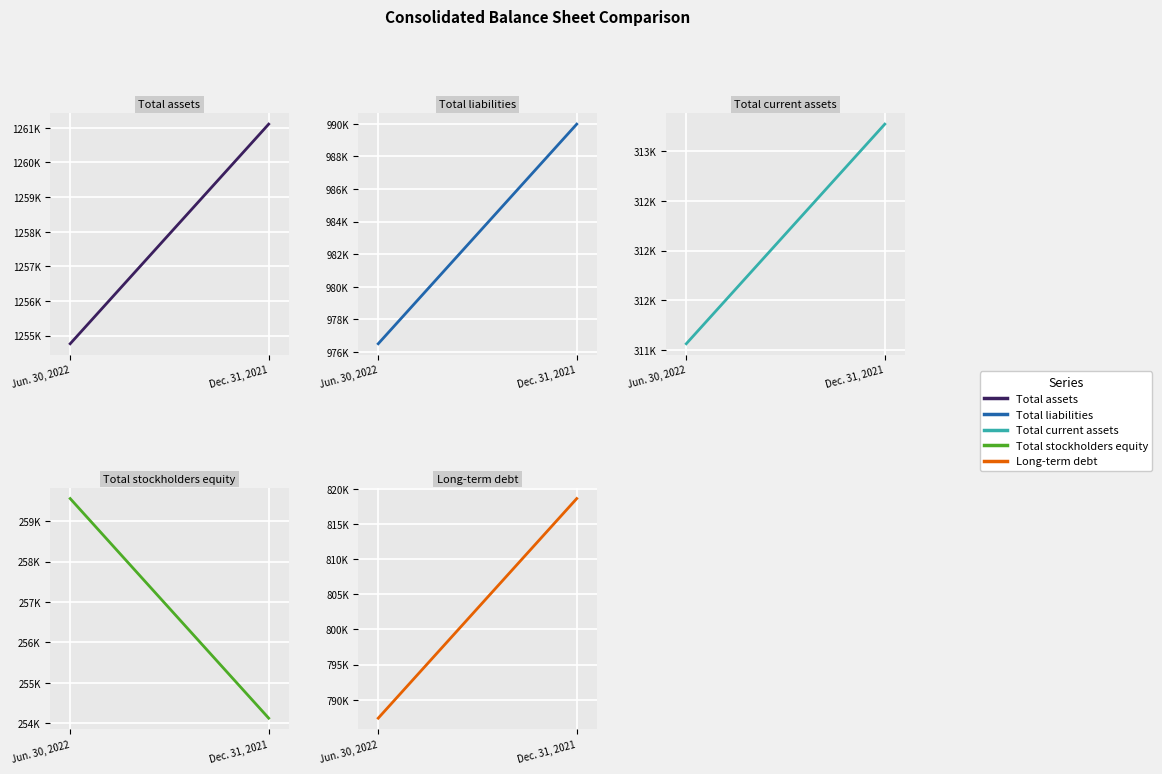

Reading left to right, what are all the values shown in this chart?

Total assets: 1254764	1261108
Total liabilities: 976513	989973
Total current assets: 311061	313274
Total stockholders equity: 259561	254120
Long-term debt: 787381	818616